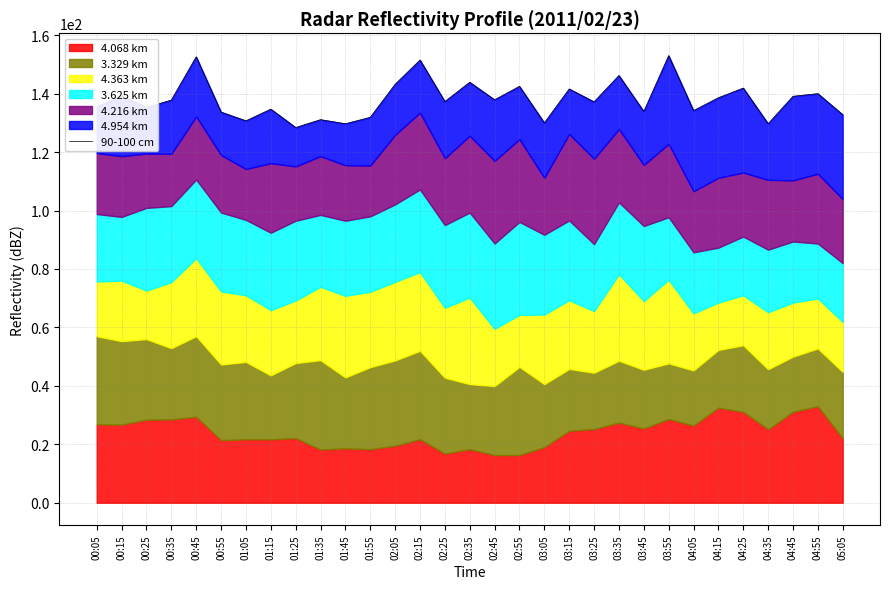

How many data points does each series have?

31